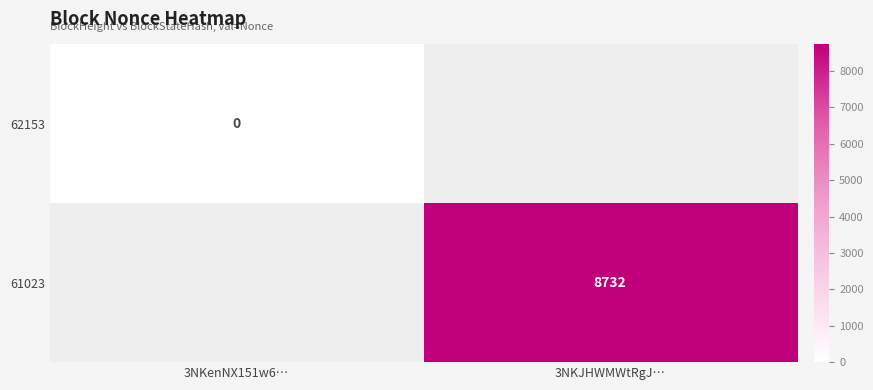

Which series has the largest range (max minus min)?

62153